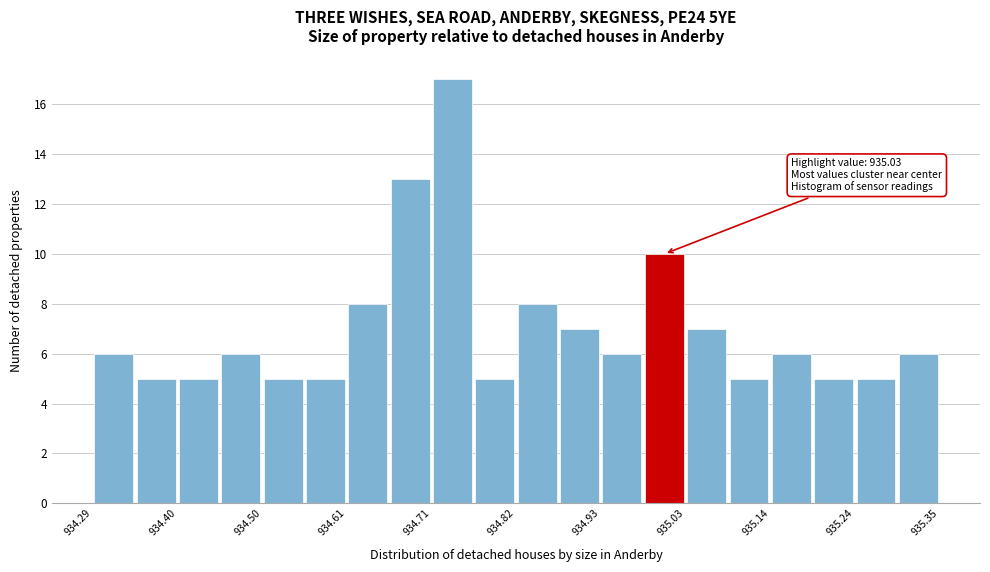

Around what value on the x-axis is the tallest bar? Give the approximate position of its centre, as read against the axis.

934.74